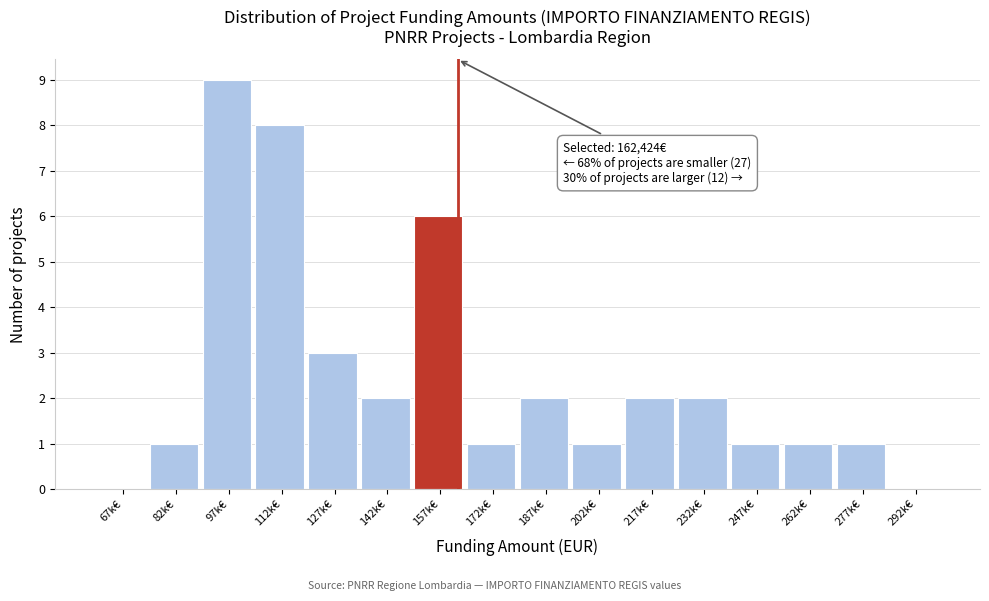

Reading right to left, what are all the values shown in this chart?

292k€=0	277k€=1	262k€=1	247k€=1	232k€=2	217k€=2	202k€=1	187k€=2	172k€=1	157k€=6	142k€=2	127k€=3	112k€=8	97k€=9	82k€=1	67k€=0